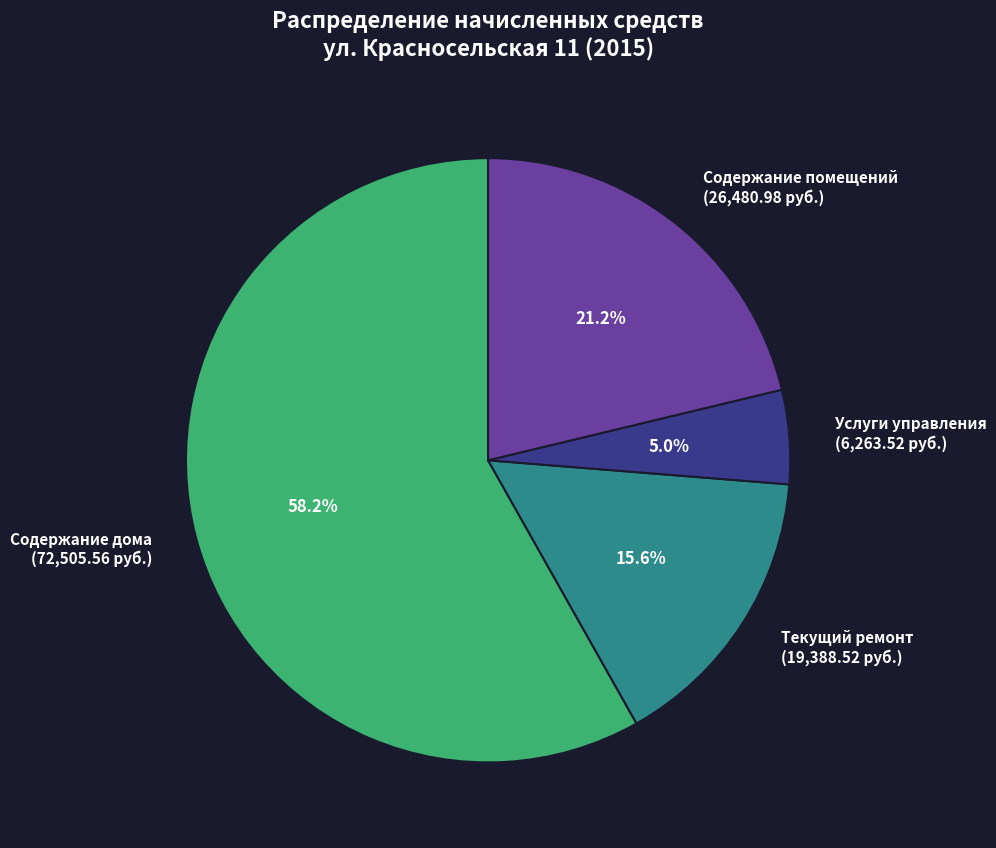

Between Текущий ремонт (19,388.52 руб.) and Содержание дома (72,505.56 руб.), which is larger?

Содержание дома (72,505.56 руб.)